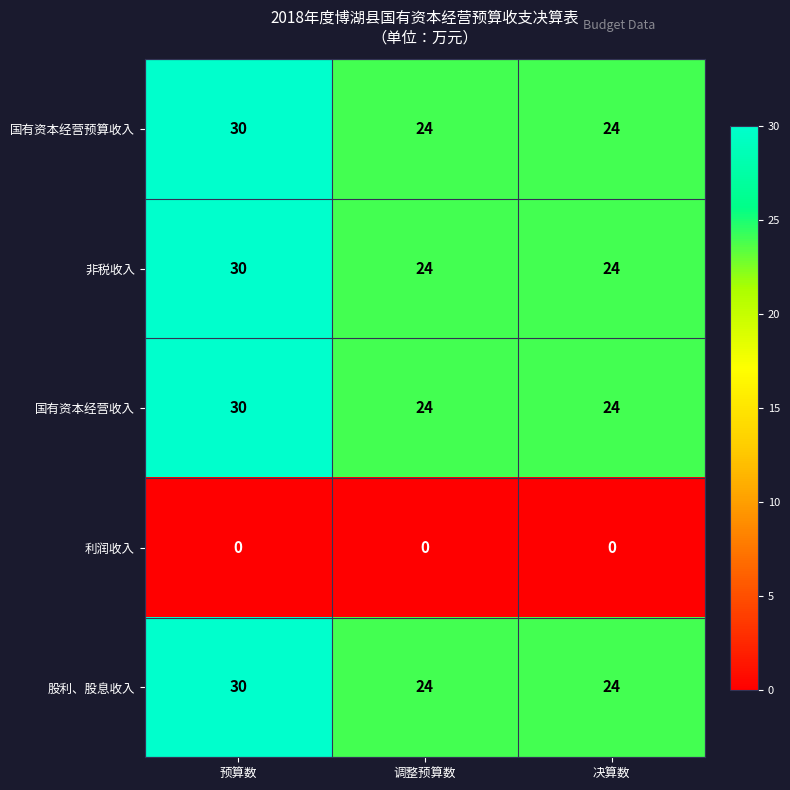

What is the total value across all series at 决算数?

96